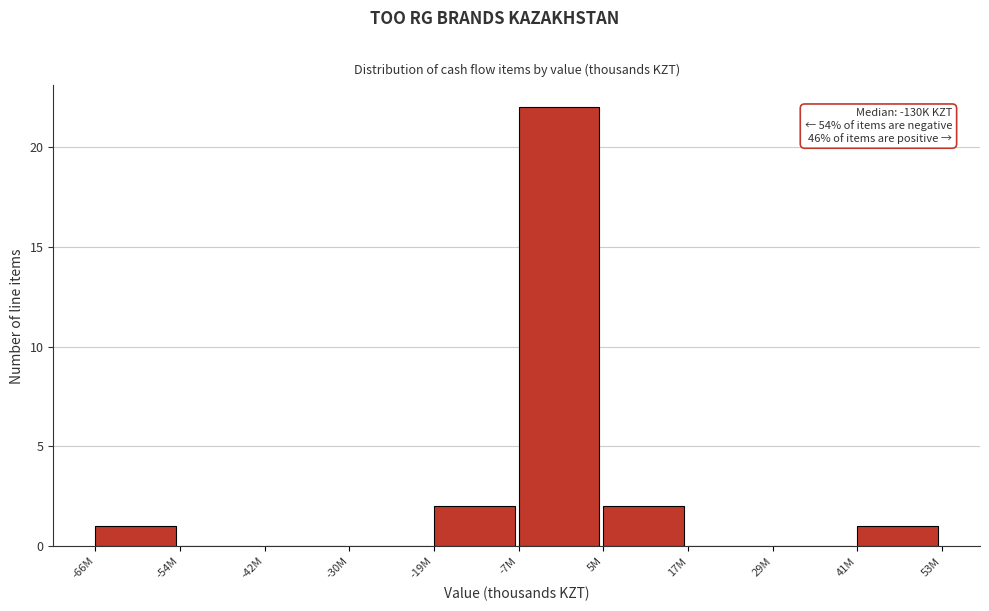

Reading left to right, list all the values displayed in this chart.

-66M=1	-54M=0	-42M=0	-30M=0	-19M=2	-7M=22	5M=2	17M=0	29M=0	41M=1